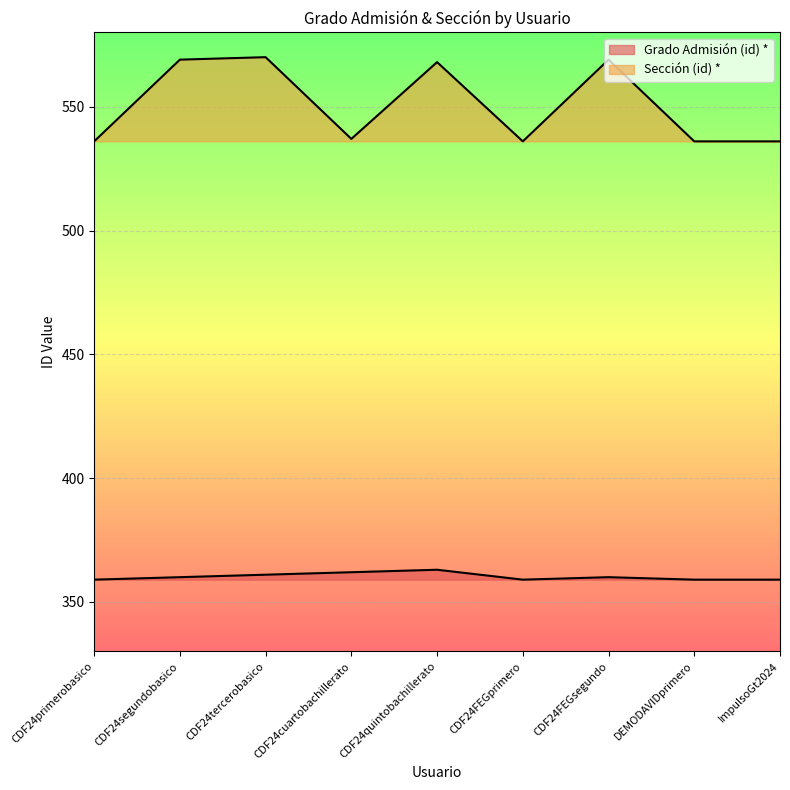

Count the number of categories in the chart.

9